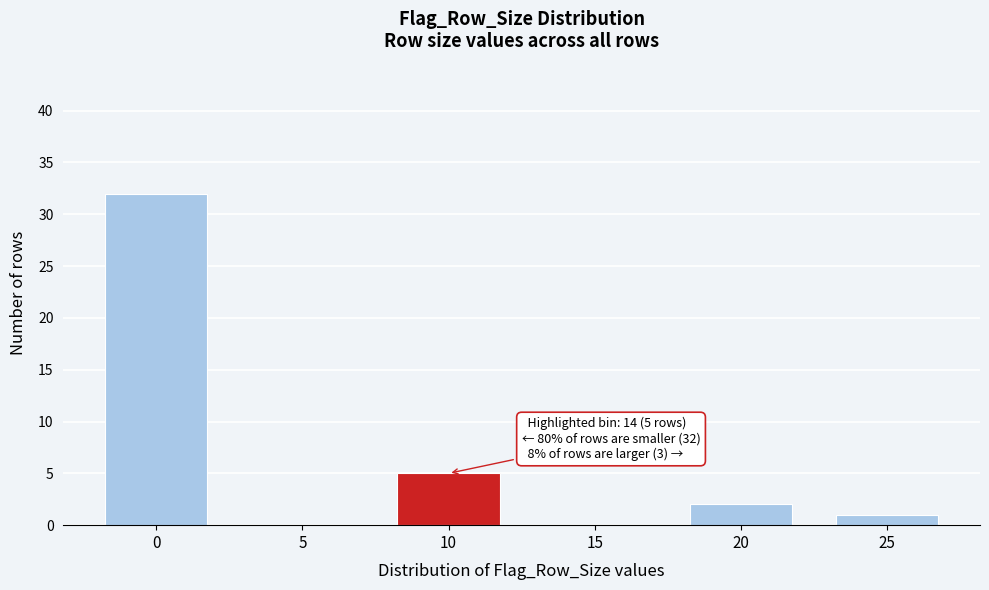

Reading left to right, what are all the values shown in this chart?

0=32	5=0	10=5	15=0	20=2	25=1